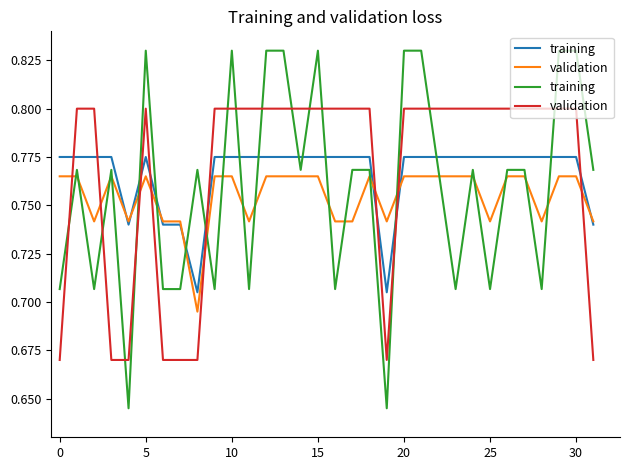

List the series in order of their overall mean, lowest first.

training, validation